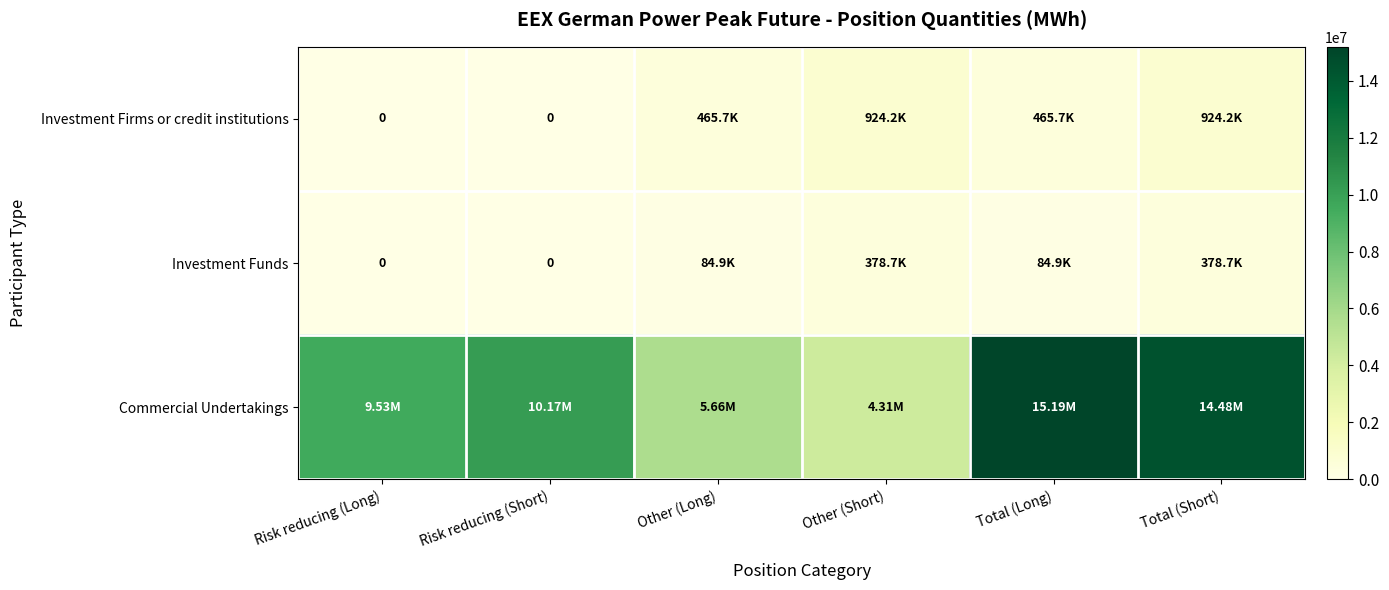

What is the sum of all Investment Firms or credit institutions values?

2779814